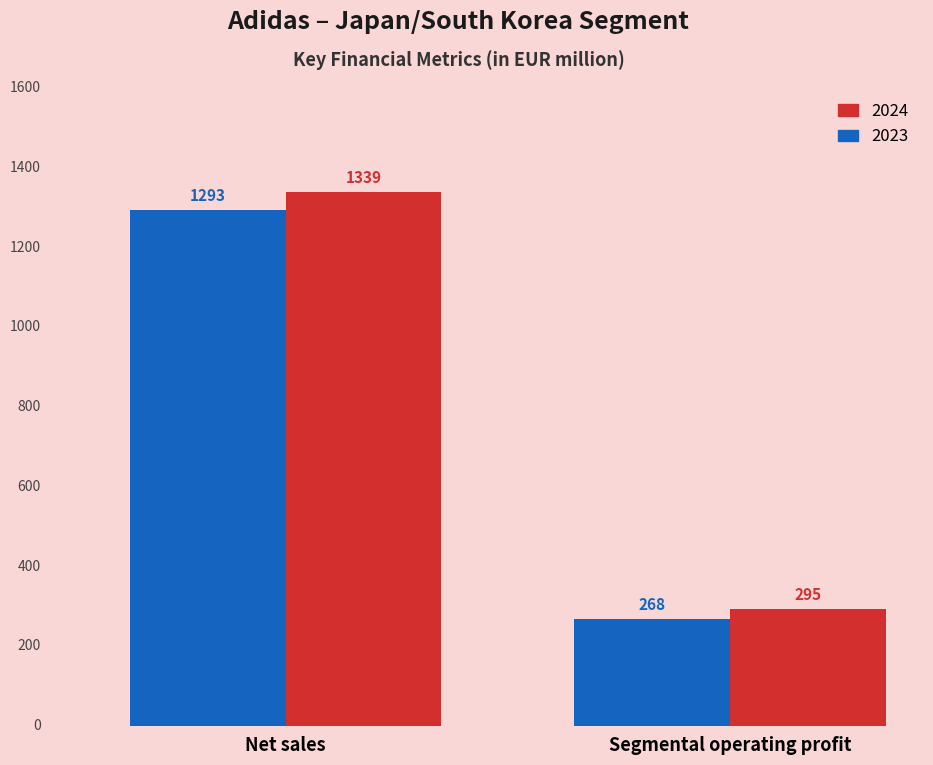

Which category has the lowest value in the 2023 series?

Segmental operating profit